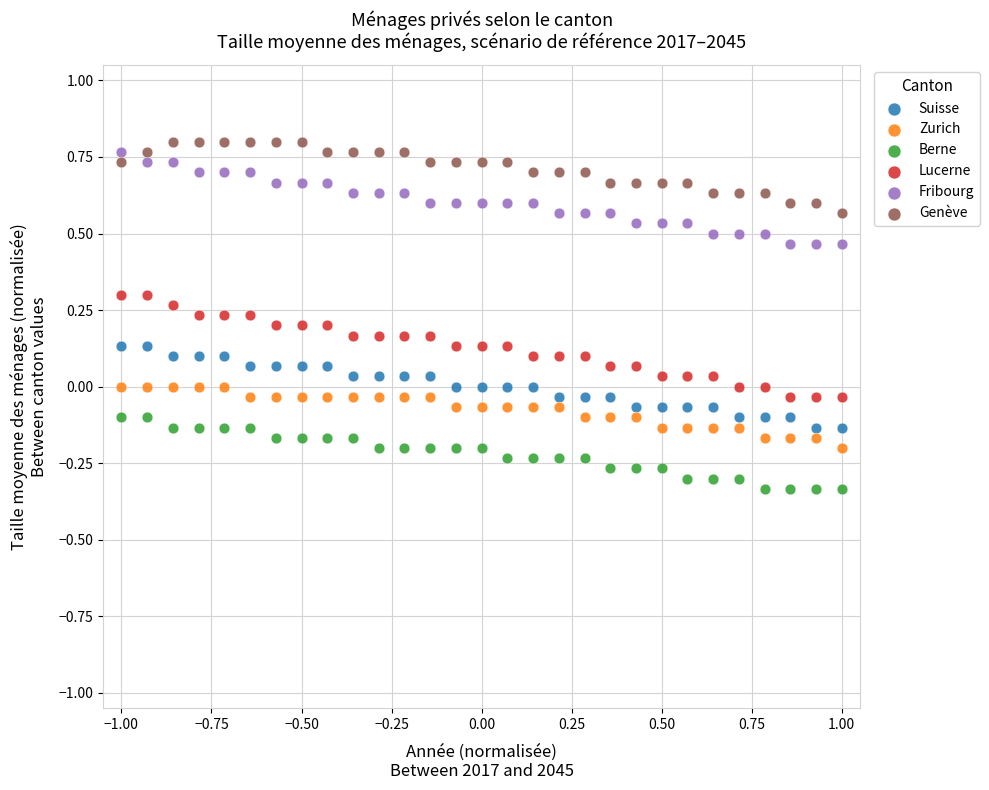

Which series contains the lowest Y value?

Berne